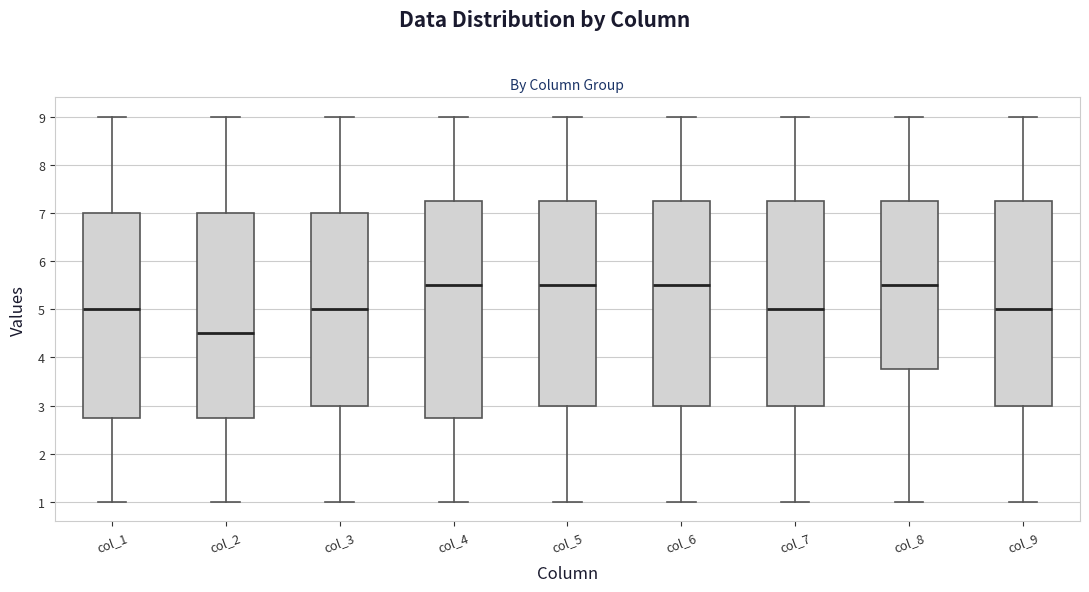

Reading left to right, read every box against the y-axis: the position of its median line, the range the box covers, and the ends of its whiskers. The values are not printed on the chart, so give them approximately, as read against the axis.

col_1: median 5.0, box 2.8 to 7.0, whiskers 1.0 to 9.0
col_2: median 4.5, box 2.8 to 7.0, whiskers 1.0 to 9.0
col_3: median 5.0, box 3.0 to 7.0, whiskers 1.0 to 9.0
col_4: median 5.5, box 2.8 to 7.3, whiskers 1.0 to 9.0
col_5: median 5.5, box 3.0 to 7.3, whiskers 1.0 to 9.0
col_6: median 5.5, box 3.0 to 7.3, whiskers 1.0 to 9.0
col_7: median 5.0, box 3.0 to 7.3, whiskers 1.0 to 9.0
col_8: median 5.5, box 3.8 to 7.3, whiskers 1.0 to 9.0
col_9: median 5.0, box 3.0 to 7.3, whiskers 1.0 to 9.0